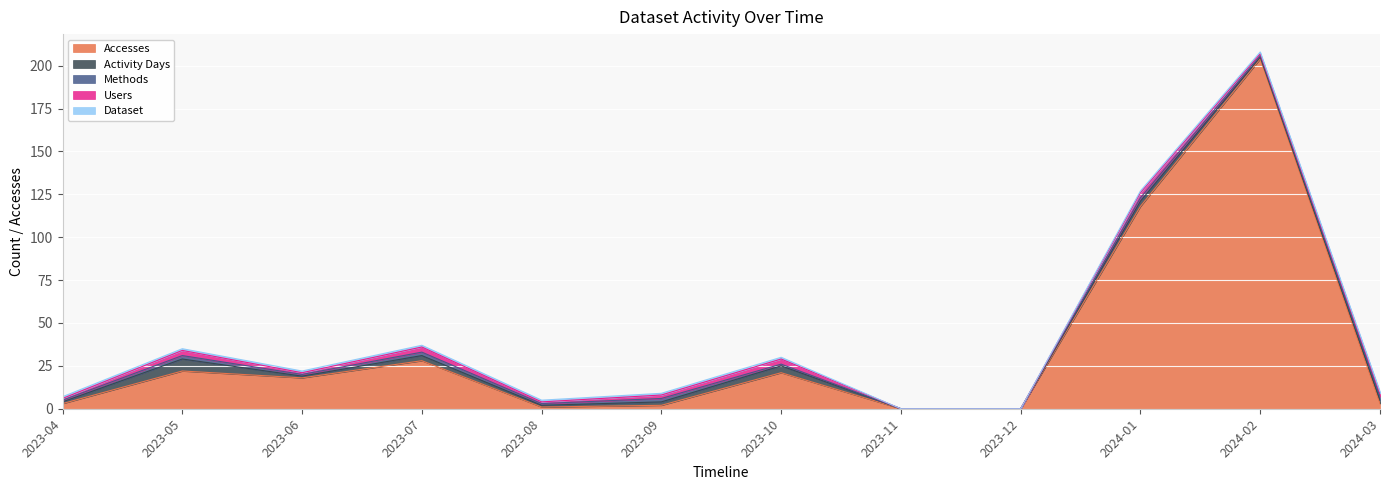

What is the difference between the second highest and second lowest values in the Users series?

3